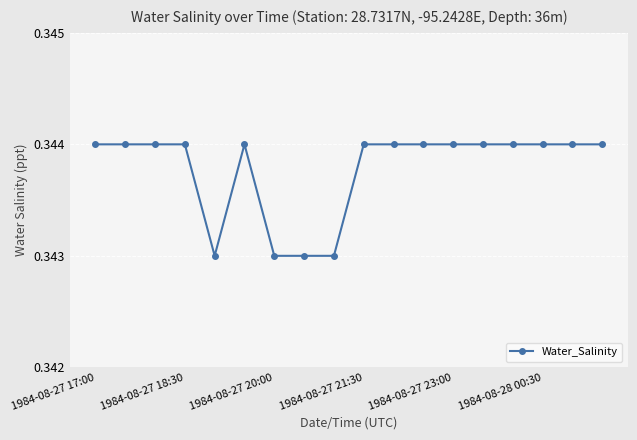

Count the values in the range 0 to 1.

18